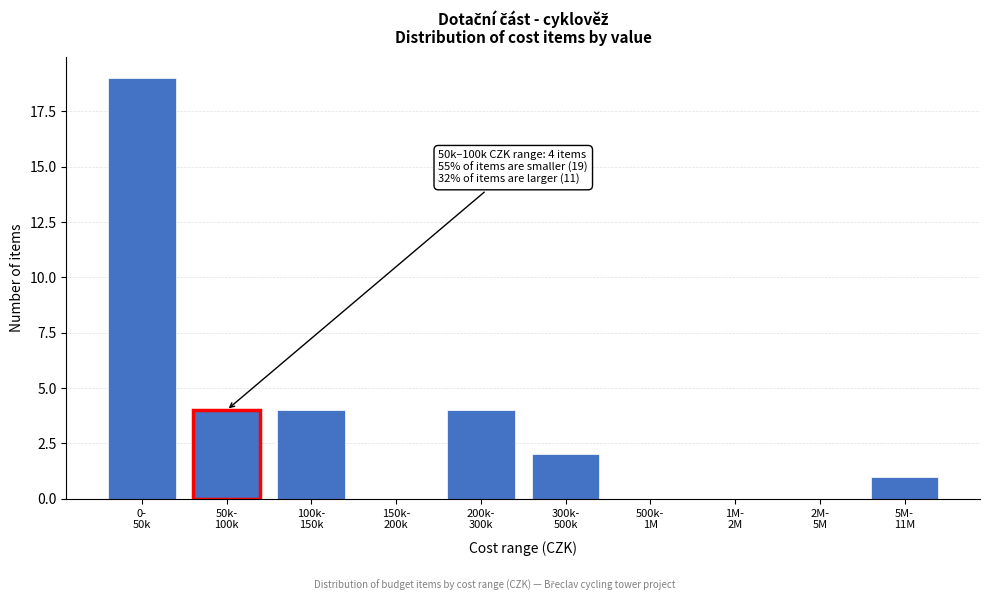

What is the greatest value displayed?

19